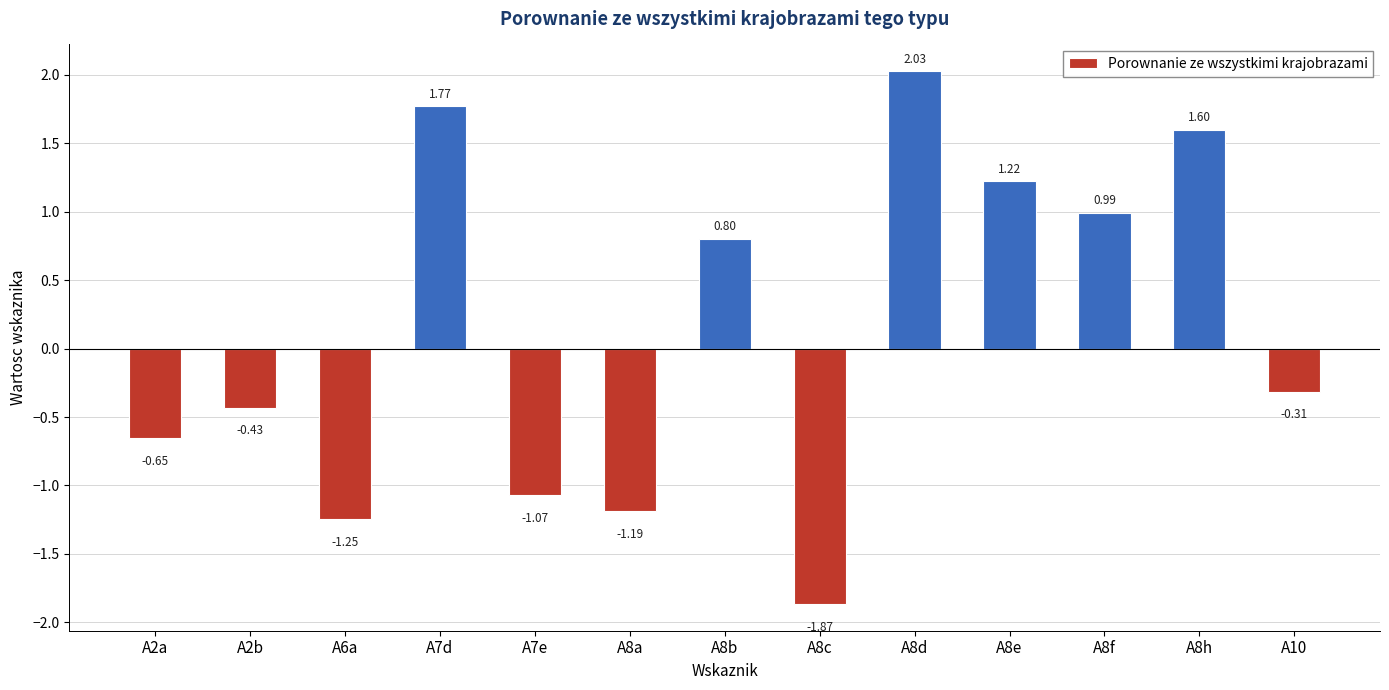

Are the bars horizontal?

No